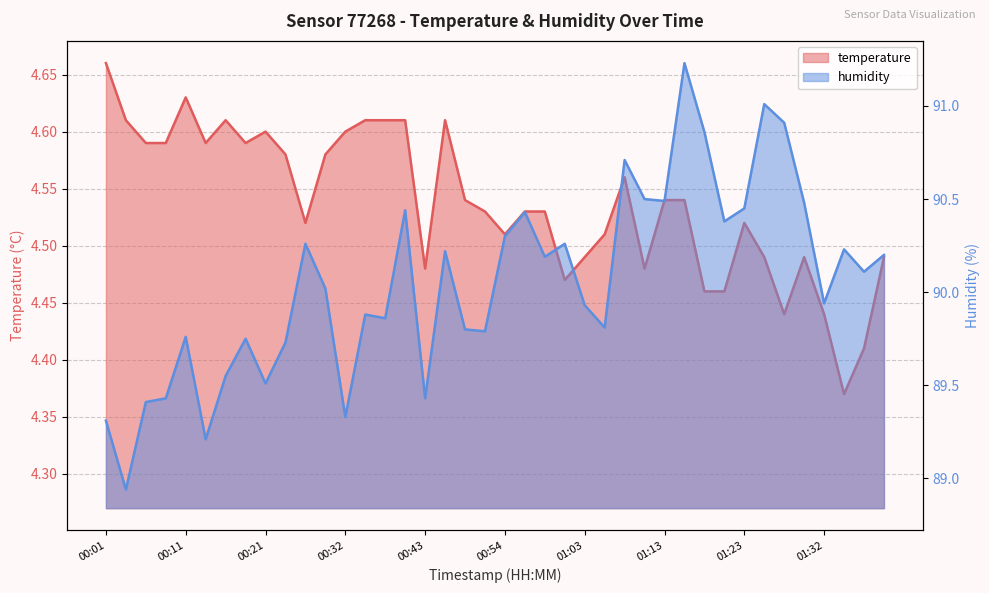

How many lines are shown in the chart?

2